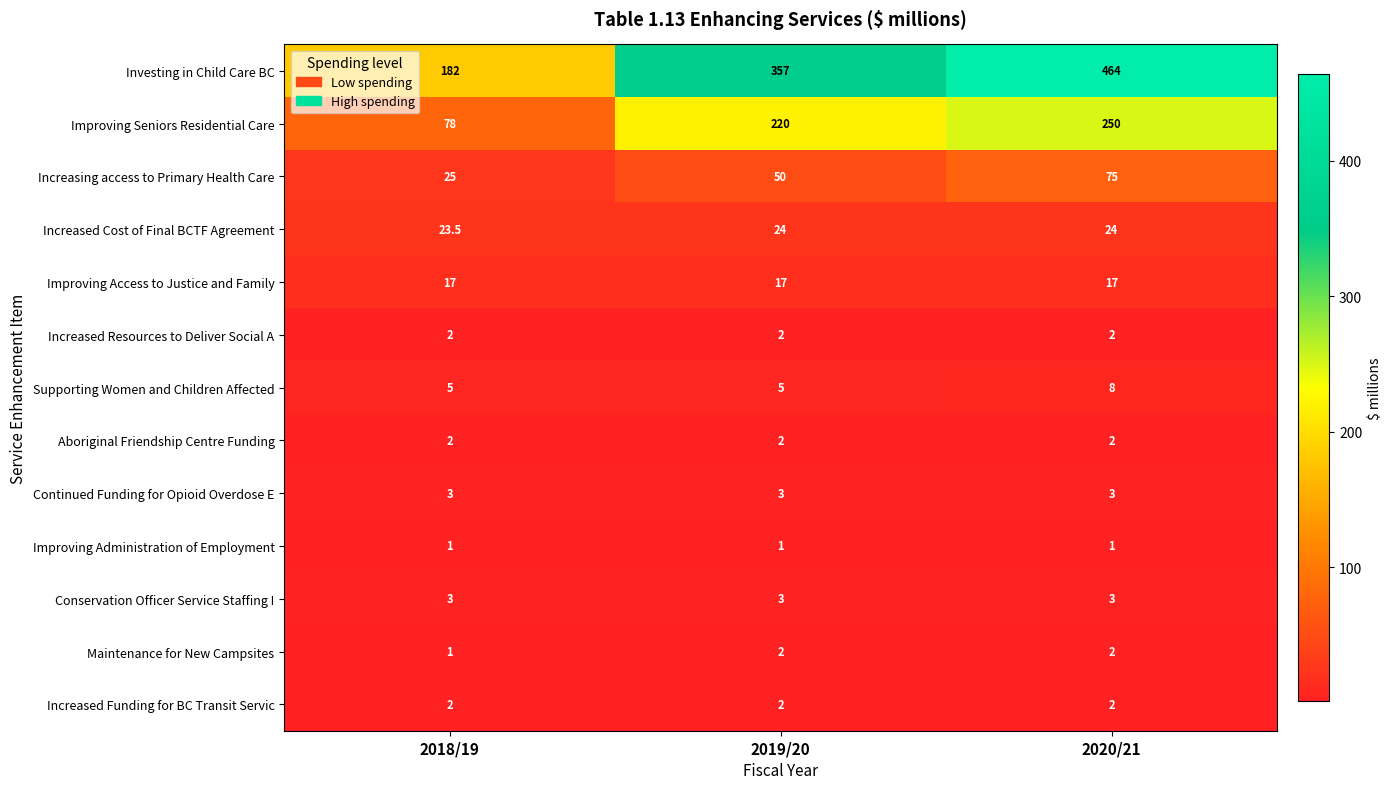

What is the lowest value of the Increased Resources to Deliver Social A series?

2.0